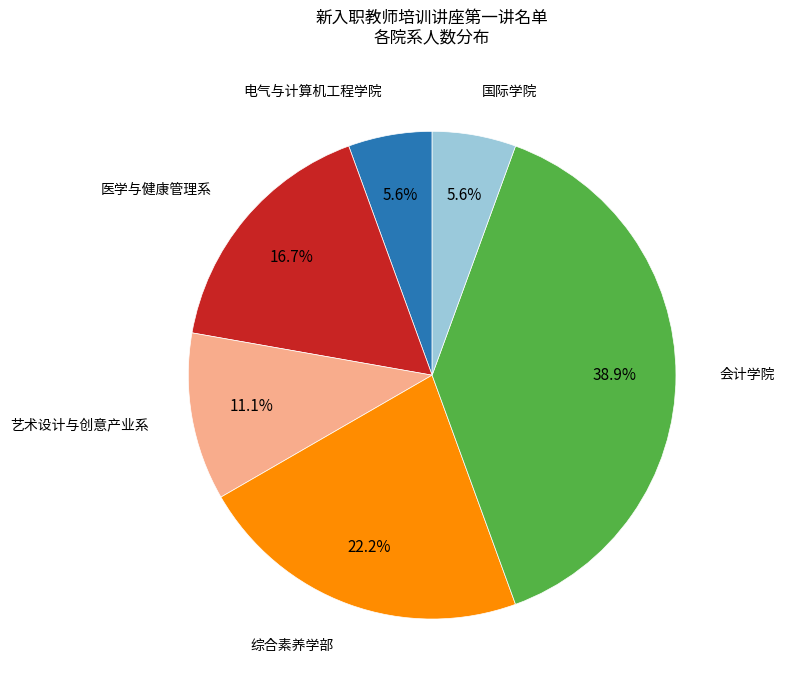

Is there a majority slice in this chart?

No